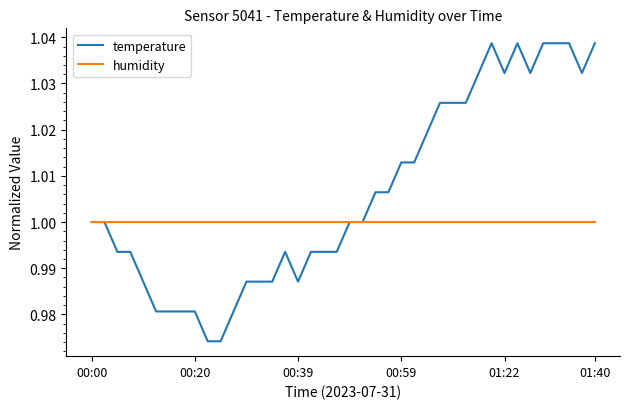

Which series has the largest range (max minus min)?

temperature